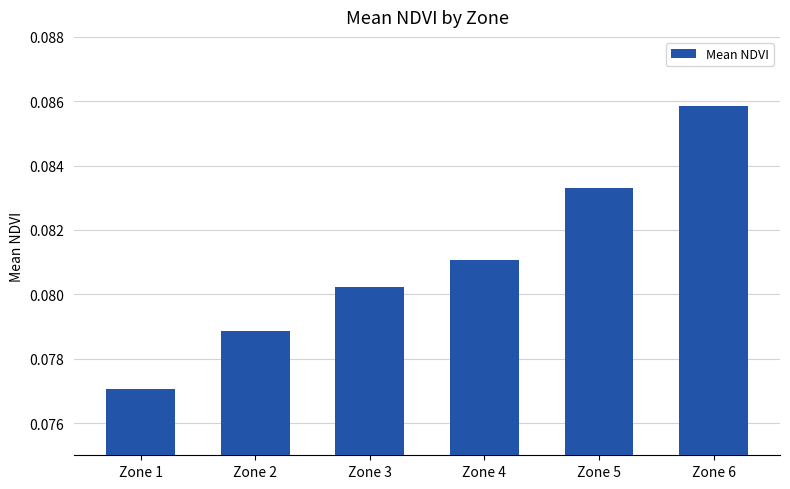

How many values are between 0 and 1?

6